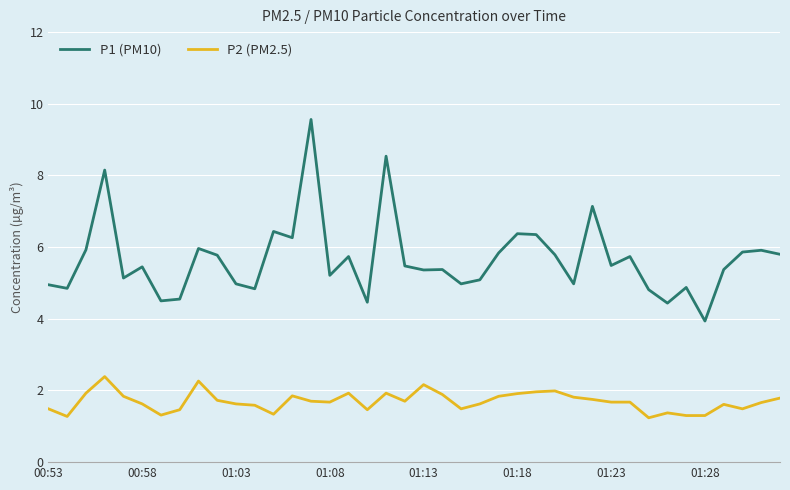

What are all the series names shown in the legend?

P1 (PM10), P2 (PM2.5)